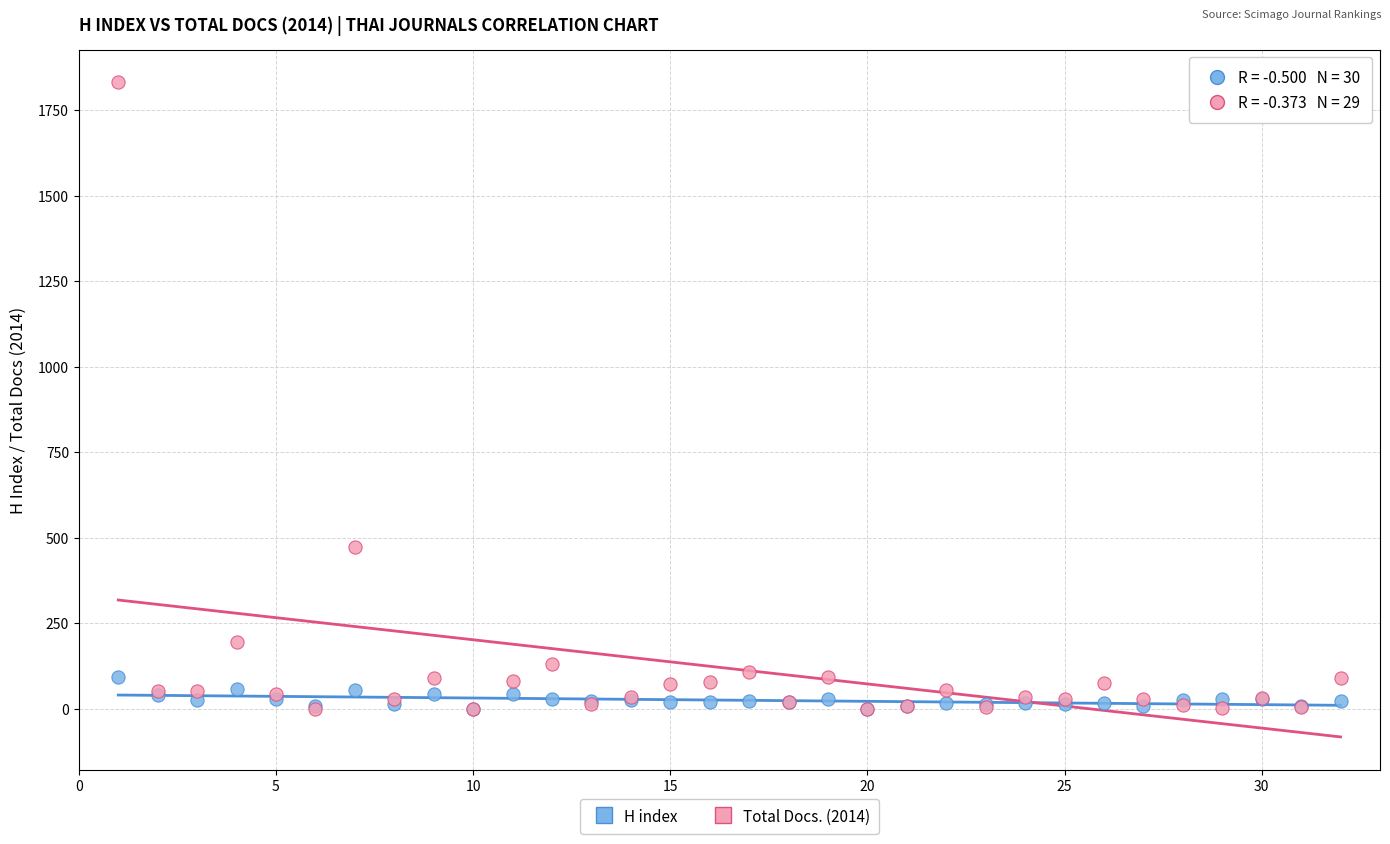

Across all series, what Y value is closest to 915?

472